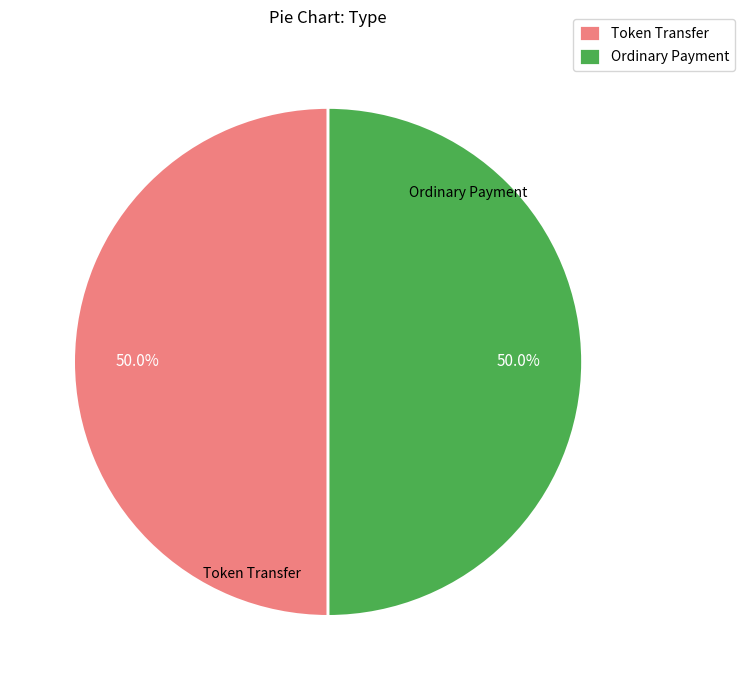

Approximately how many times larger is the value at Ordinary Payment compared to Token Transfer?

1.0